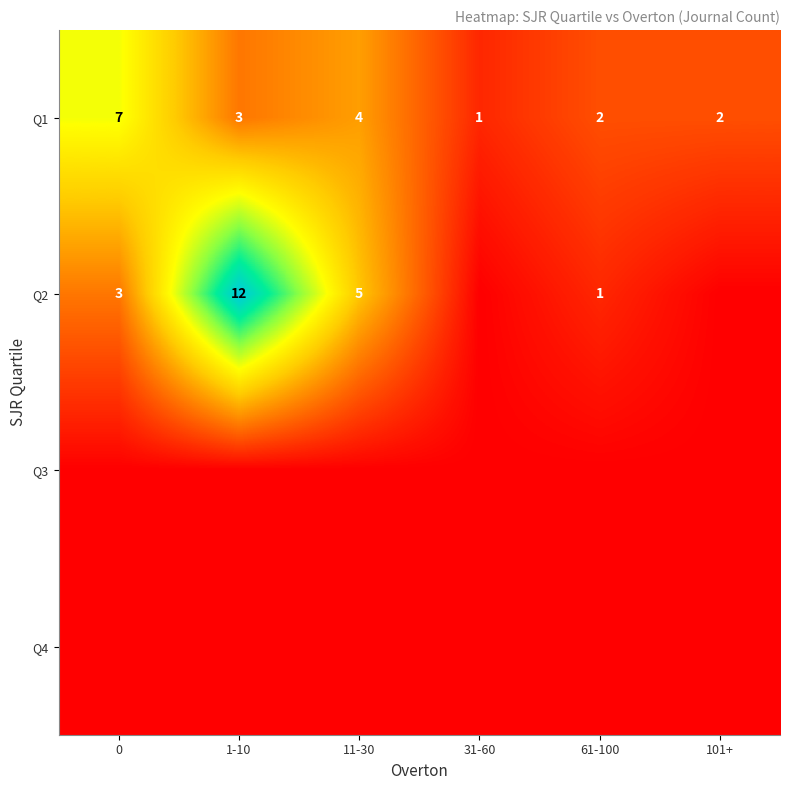

What is the sum of the Q2 values at 11-30 and 61-100?

6